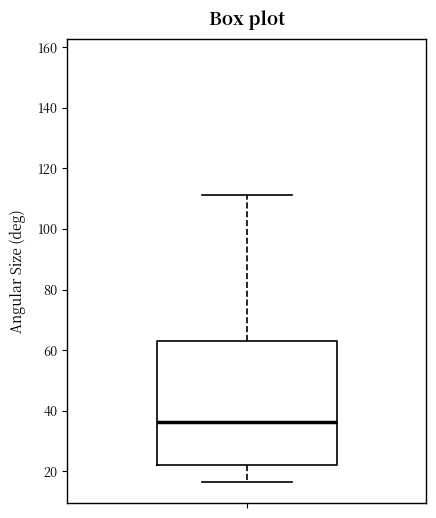

Read this box plot against the y-axis: the position of the median line, the range covered by the box, and the ends of both whiskers. The values are not printed on the chart, so give them approximately, as read against the axis.

median 36, box 22 to 64, whiskers 16 to 112